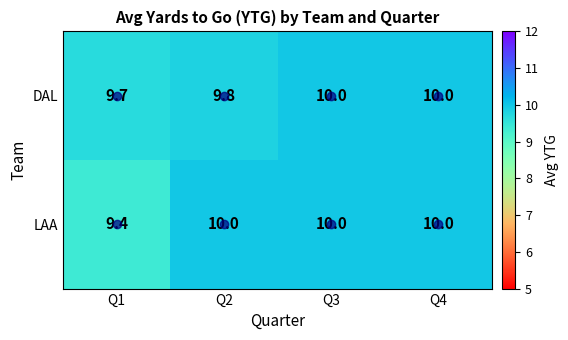

At Q1, list the series in order from largest to smallest.

DAL, LAA